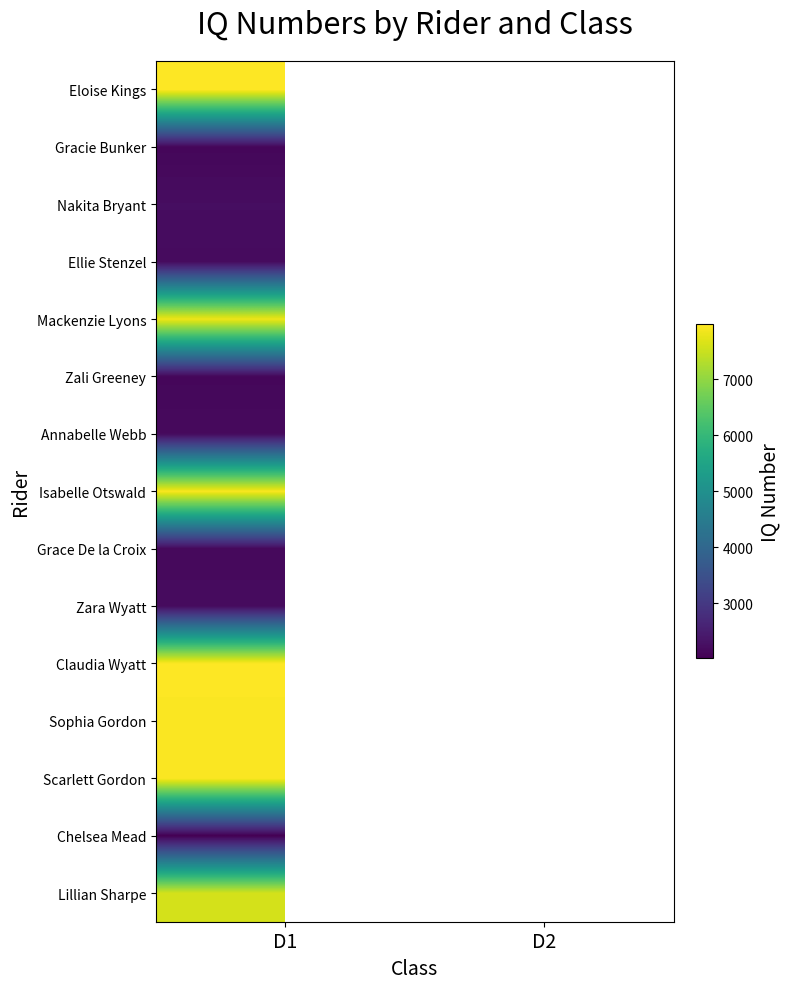

Rank the series at D1 from highest to lowest value.

Eloise Kings, Claudia Wyatt, Sophia Gordon, Scarlett Gordon, Isabelle Otswald, Mackenzie Lyons, Lillian Sharpe, Nakita Bryant, Zara Wyatt, Ellie Stenzel, Annabelle Webb, Grace De la Croix, Zali Greeney, Gracie Bunker, Chelsea Mead